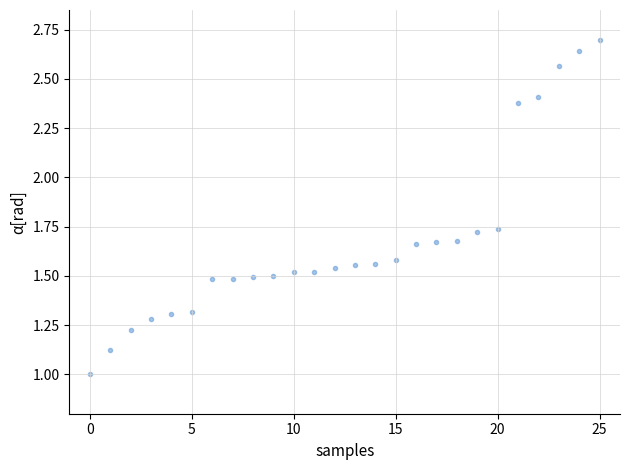

How many points are shown in the scatter plot?

26